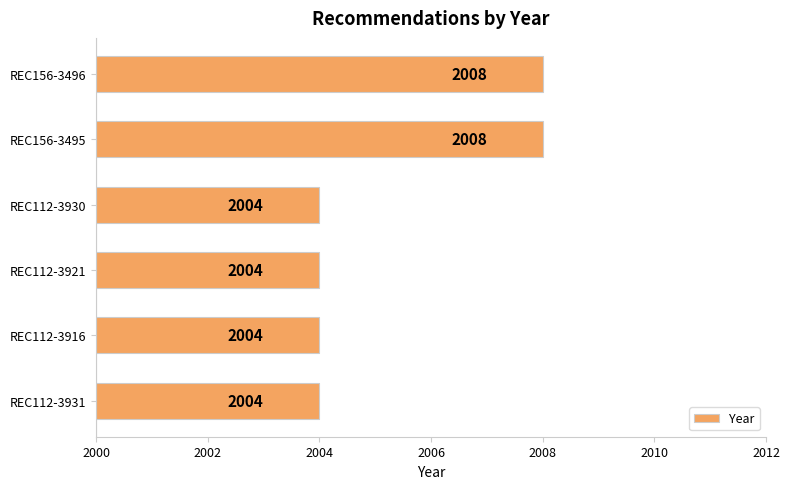

What is the sum of all values?

12032